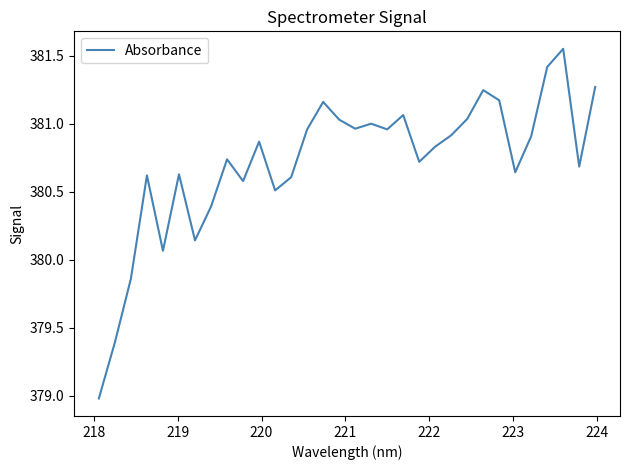

Is this an area chart (filled region under the line)?

No